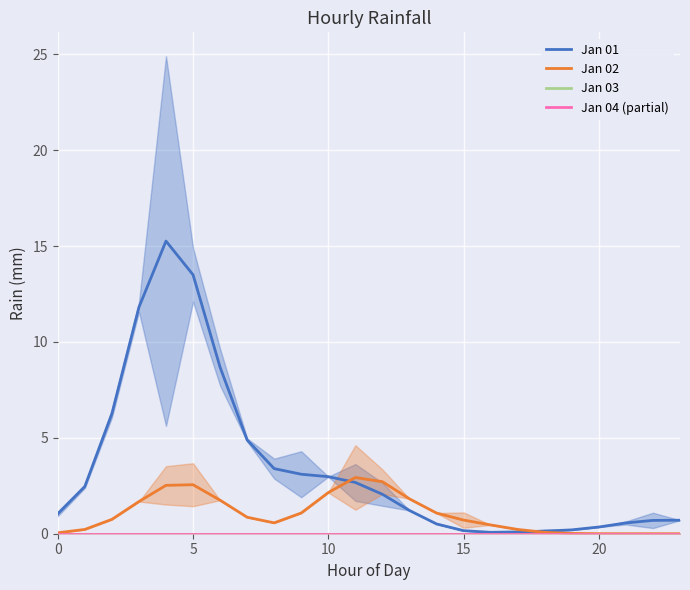

True or false: Jan 02 has more than 2 interior local peaks.

False